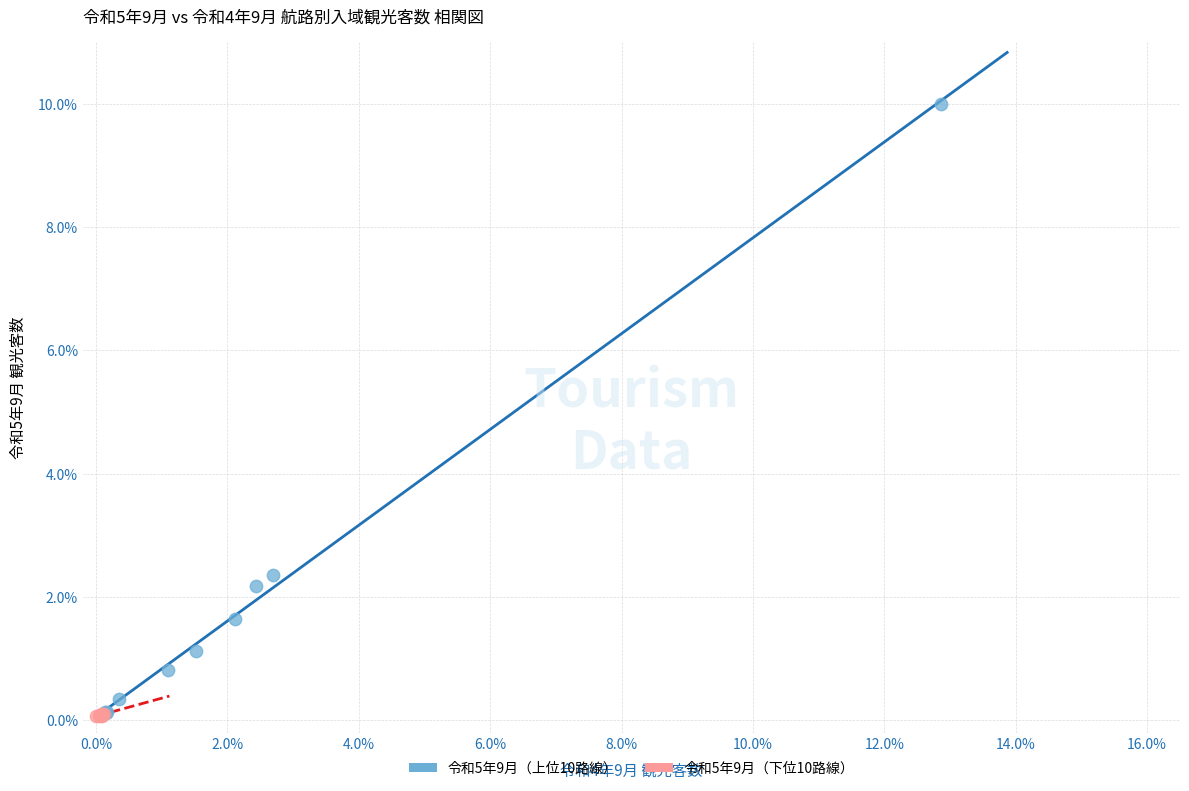

What are all the series names shown in the legend?

令和5年9月（上位10路線）, 令和5年9月（下位10路線）